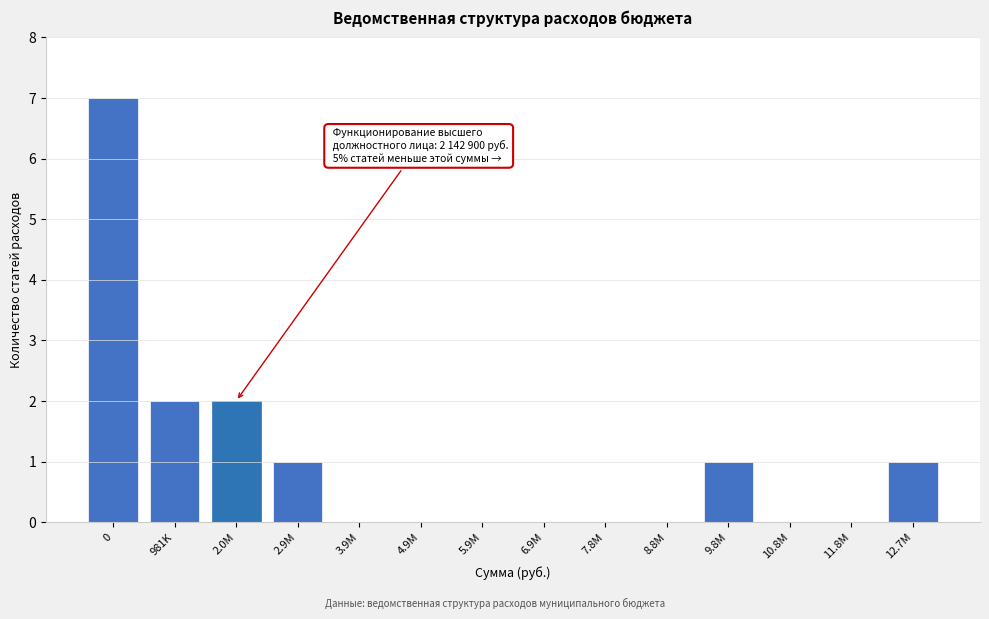

Reading left to right, extract all data points from this chart.

0=7	981K=2	2.0M=2	2.9M=1	3.9M=0	4.9M=0	5.9M=0	6.9M=0	7.8M=0	8.8M=0	9.8M=1	10.8M=0	11.8M=0	12.7M=1